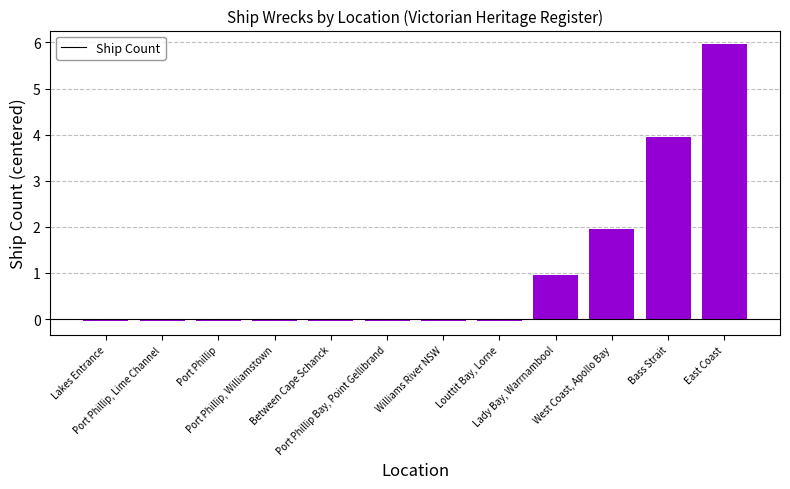

What is the difference between the maximum and minimum values?

6.0